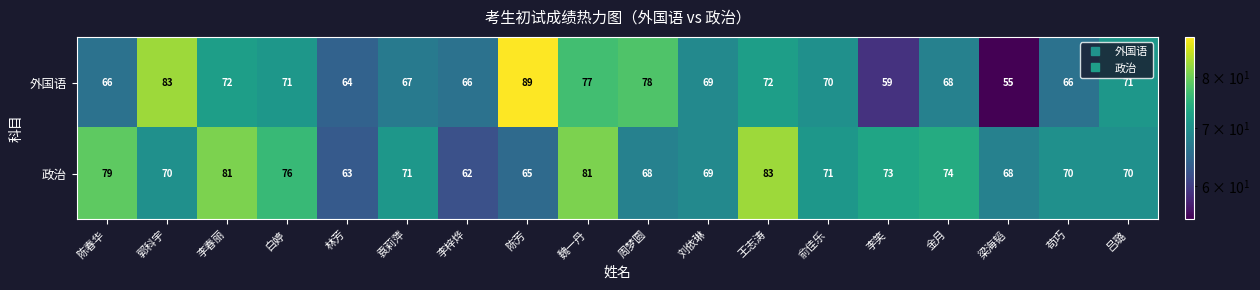

Which label corresponds to the largest value in the chart?

陈芳